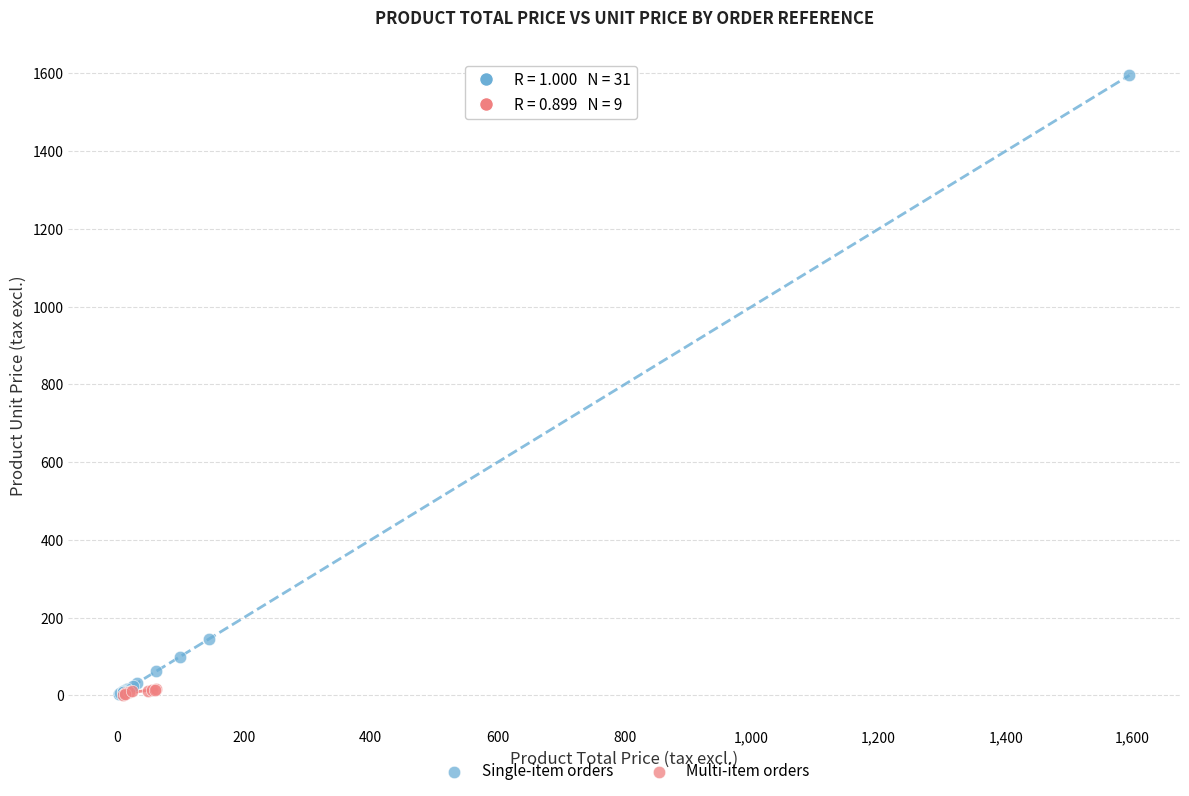

Which series has the largest Y range (max minus min)?

Single-item orders